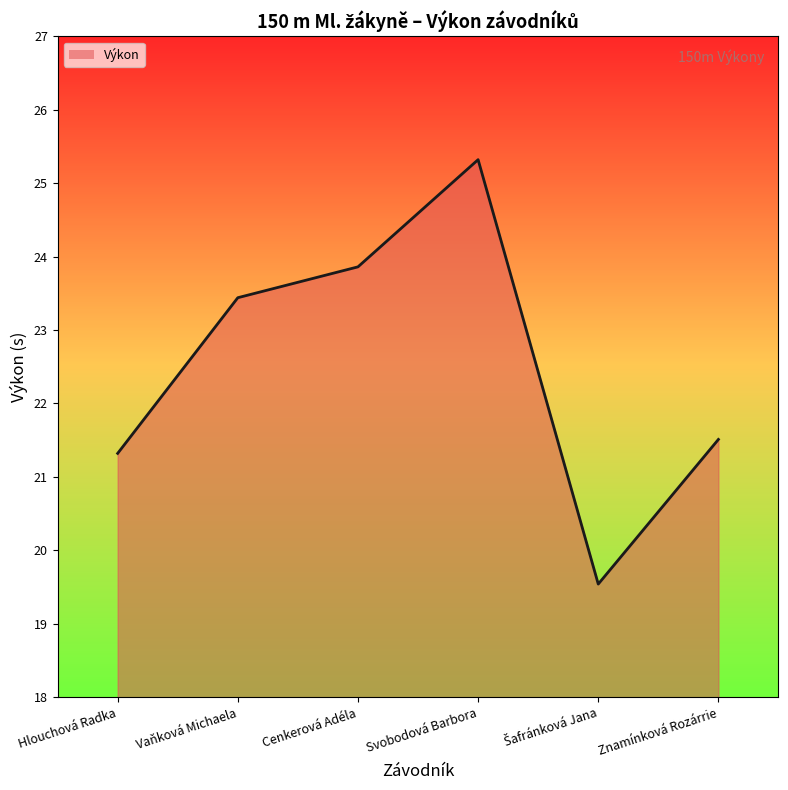

How many interior local valleys (lower than both neighbors) does the data have?

1